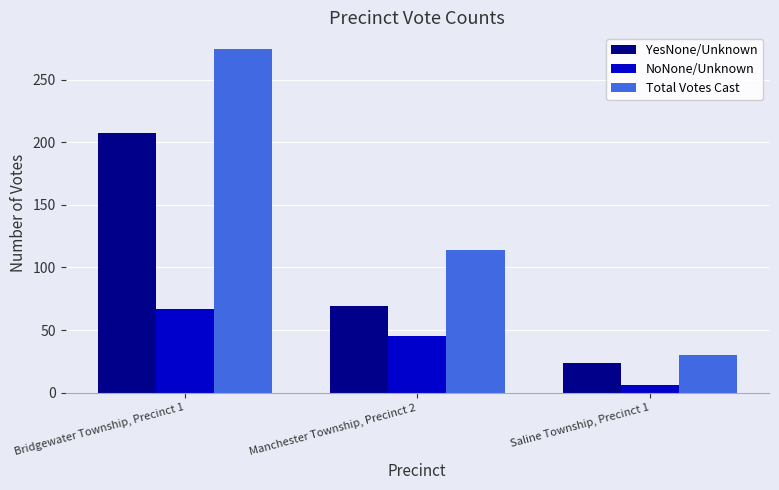

How many data points does each series have?

3